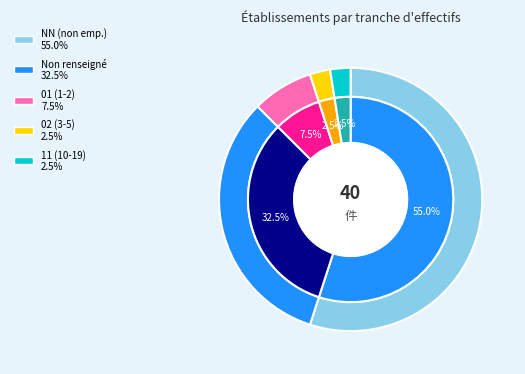

To the nearest percent, what is the average slice percentage?

20%